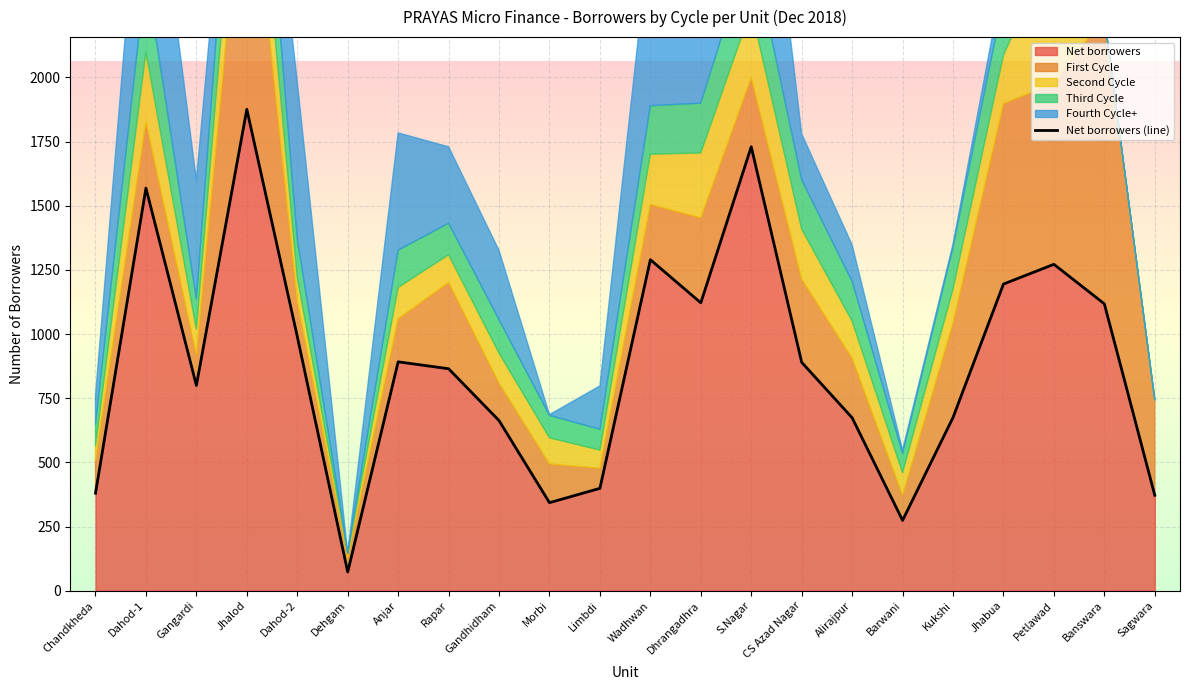

What is the label of the 20th point from the left?

Petlawad